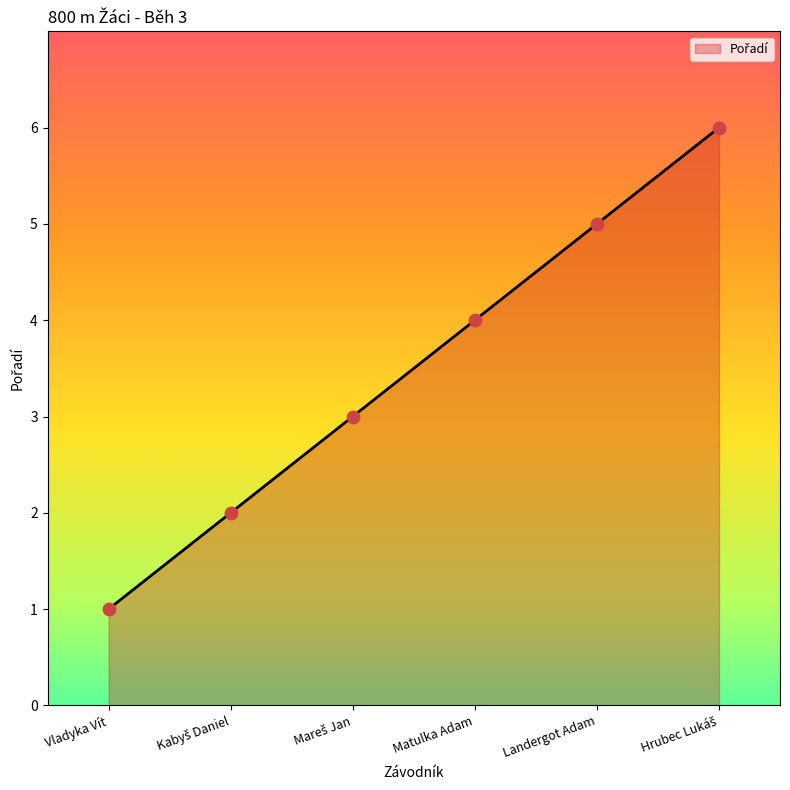

What is the ratio of the value at Matulka Adam to the value at Vladyka Vít?

4.0